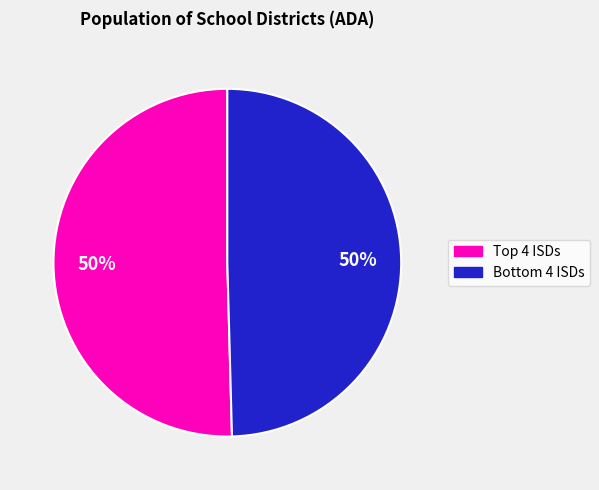

To the nearest percent, what is the average slice percentage?

50%